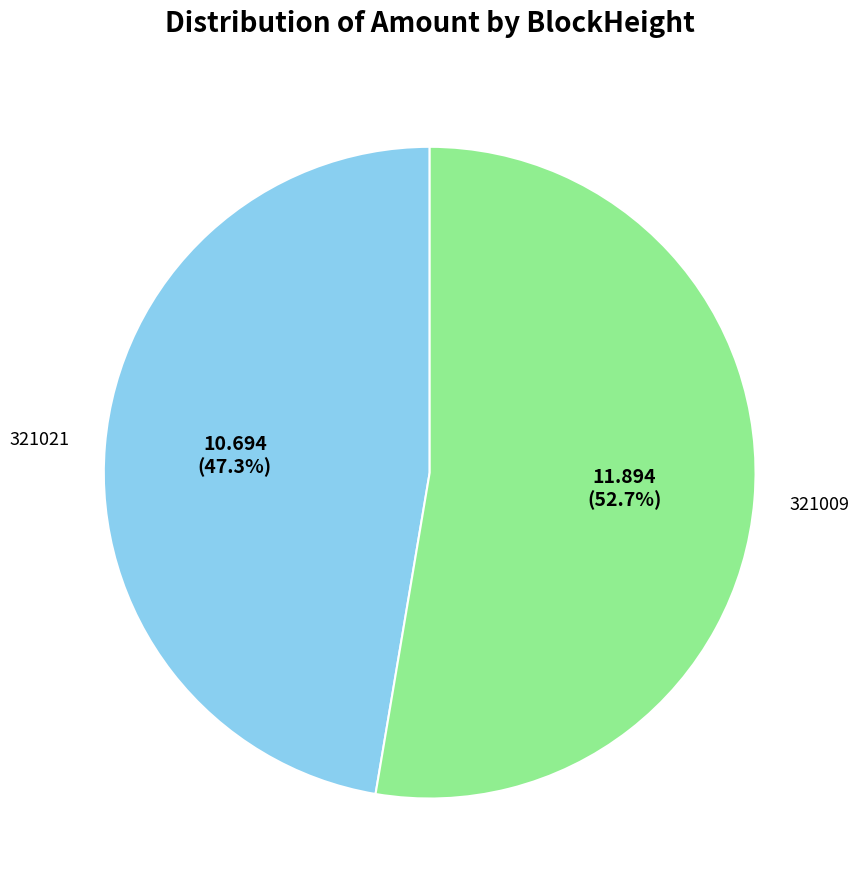

Does any single category account for the majority?

Yes